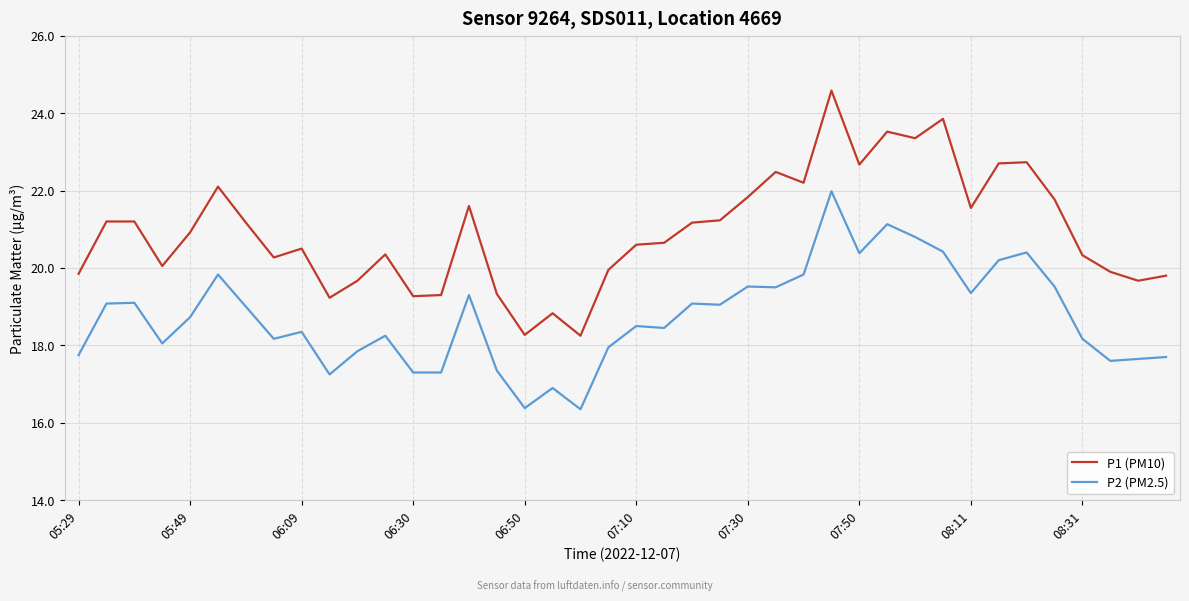

What is the maximum value shown in the chart?

24.6